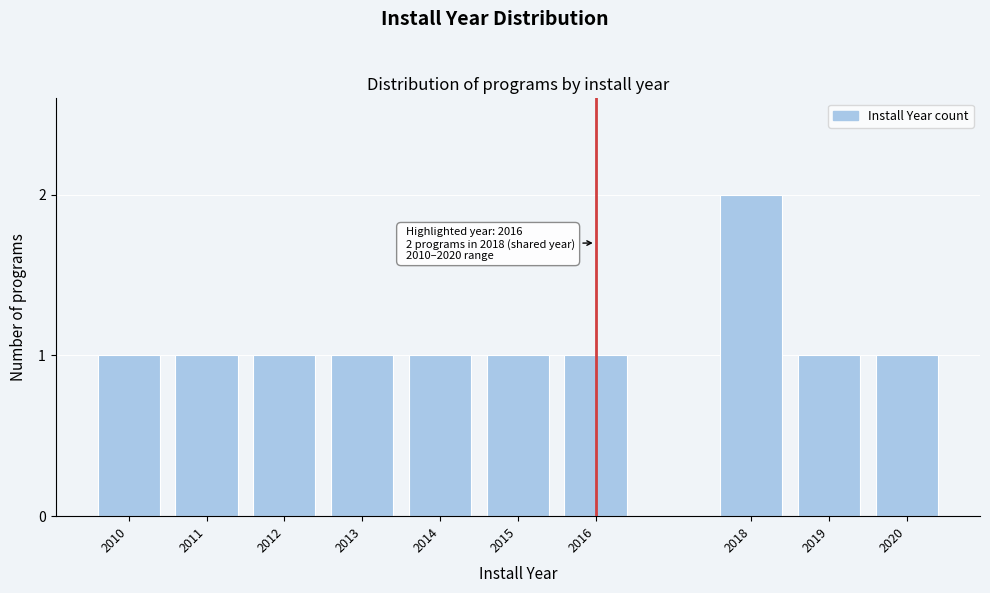

Reading left to right, transcribe all the data shown in this chart.

2010=1	2011=1	2012=1	2013=1	2014=1	2015=1	2016=1	2018=2	2019=1	2020=1